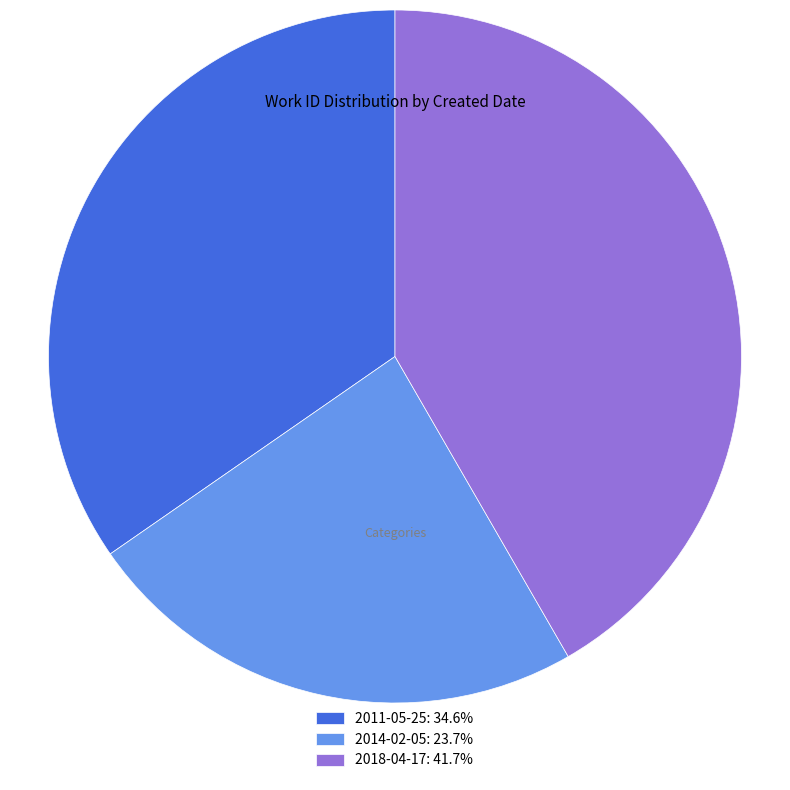

Which category has the biggest portion of the pie?

2018-04-17